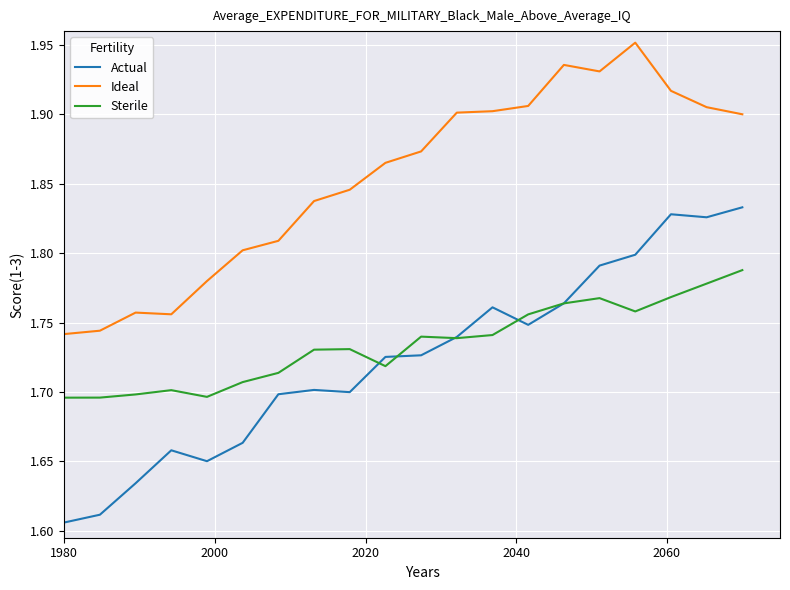

Rank the series by their maximum value, from lowest to highest.

Sterile, Actual, Ideal